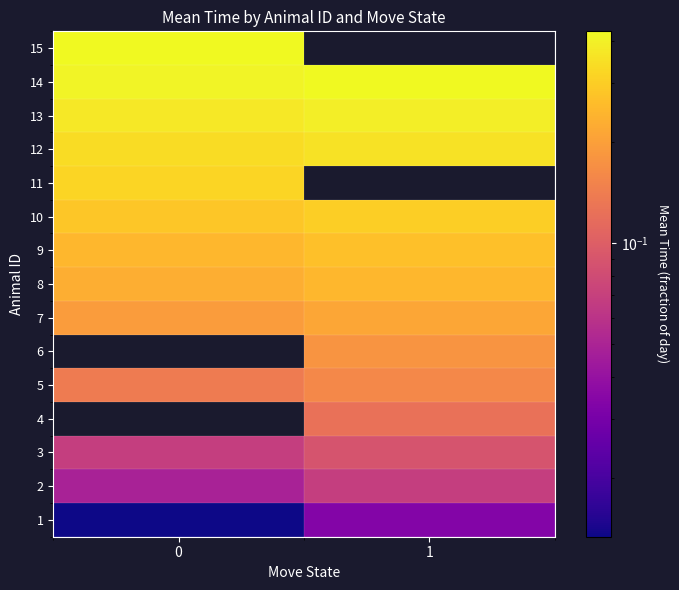

The value of 12 at 1 is 0.2. True or false?

False